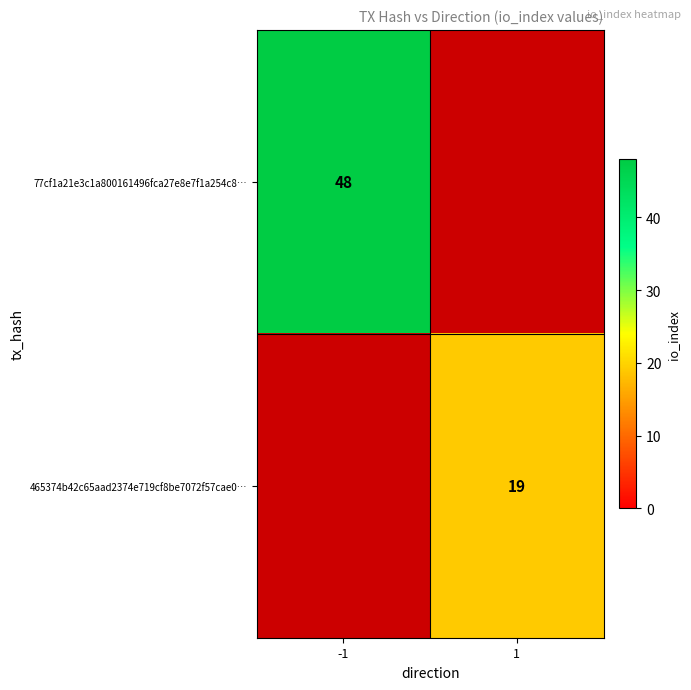

What is the smallest value displayed?

19.0